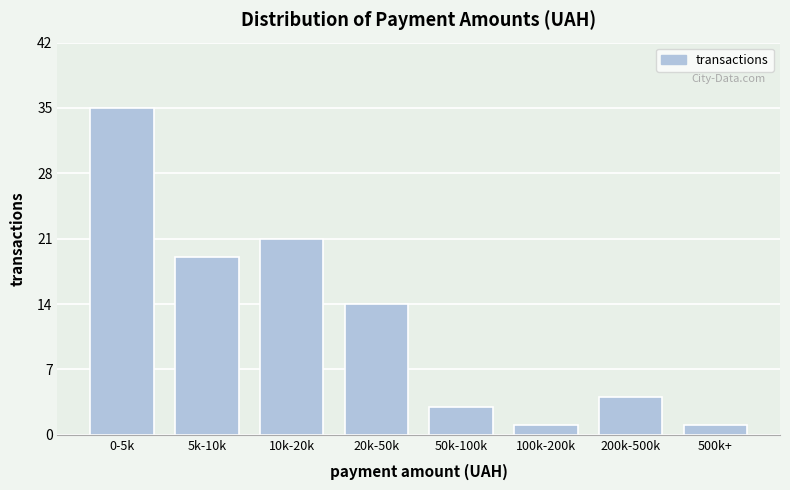

Reading right to left, transcribe all the data shown in this chart.

500k+=1	200k-500k=4	100k-200k=1	50k-100k=3	20k-50k=14	10k-20k=21	5k-10k=19	0-5k=35